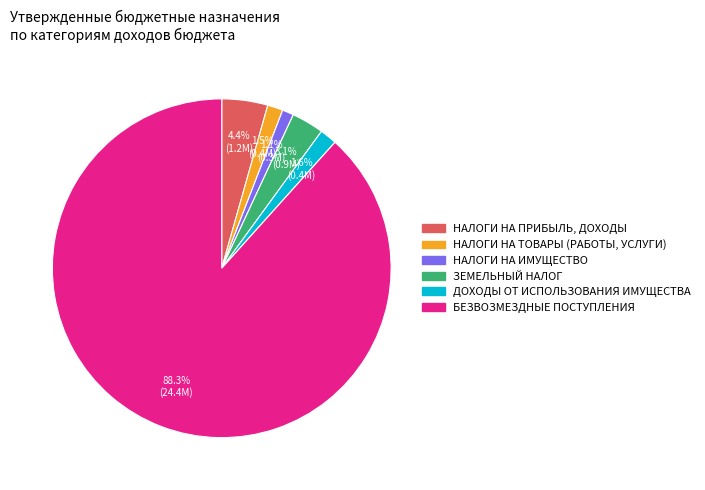

What portion of the pie excludes НАЛОГИ НА ПРИБЫЛЬ, ДОХОДЫ?

95.6%